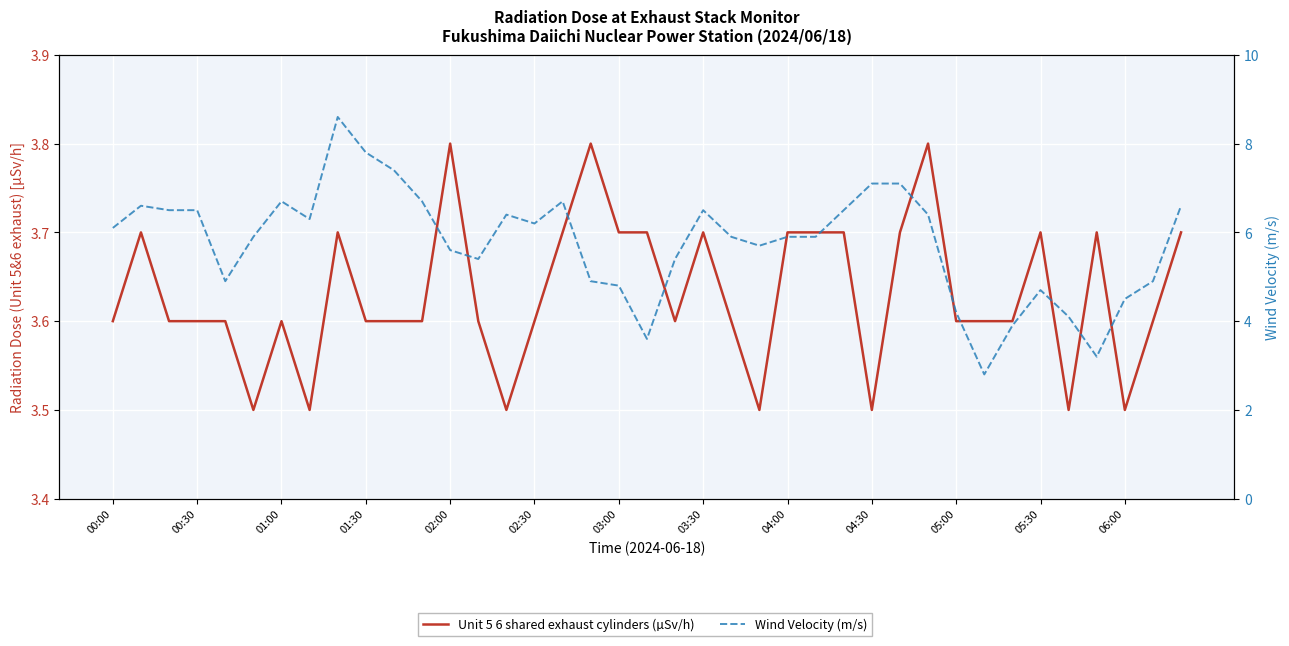

True or false: Unit 5 6 shared exhaust cylinders (µSv/h) and Wind Velocity (m/s) cross at least once.

True